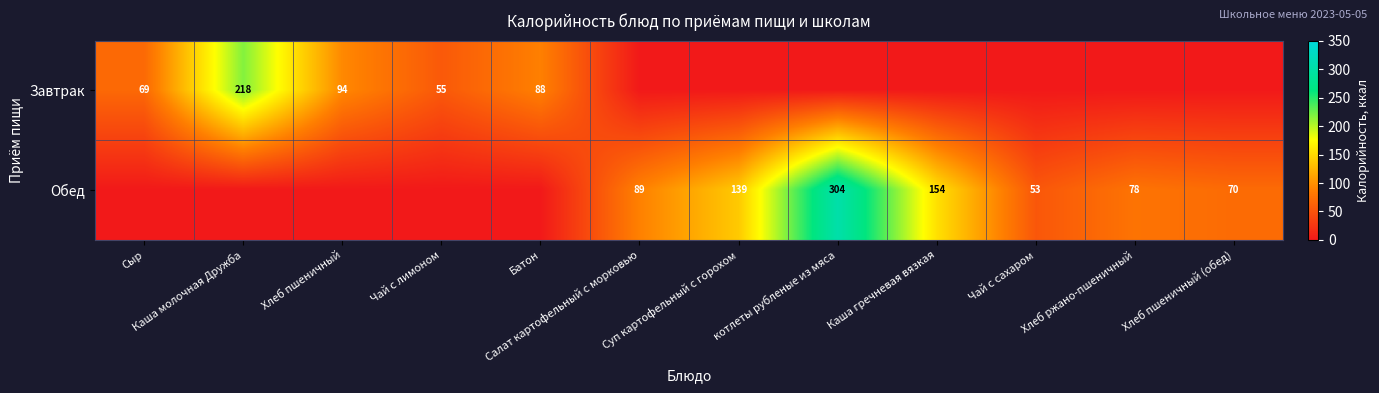

The Завтрак series shows 375 at Каша молочная Дружба. True or false?

False